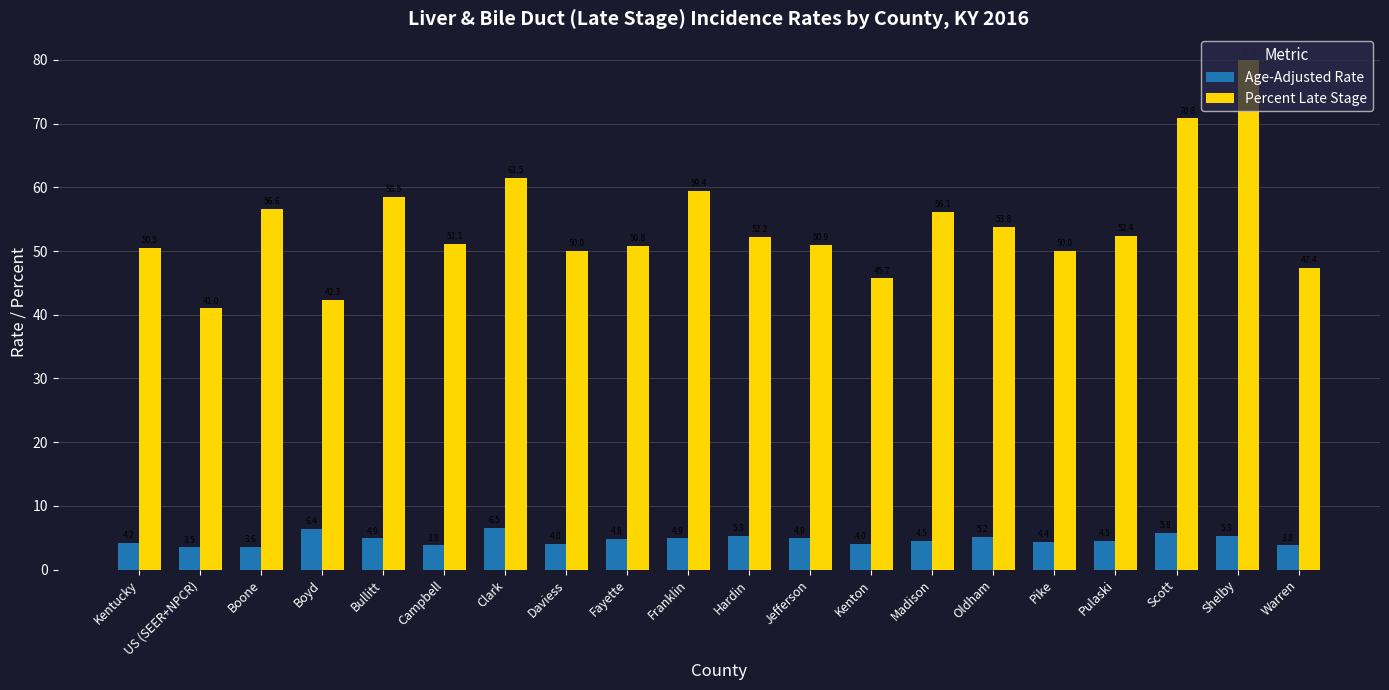

List the series in order of their overall mean, highest first.

Percent Late Stage, Age-Adjusted Rate